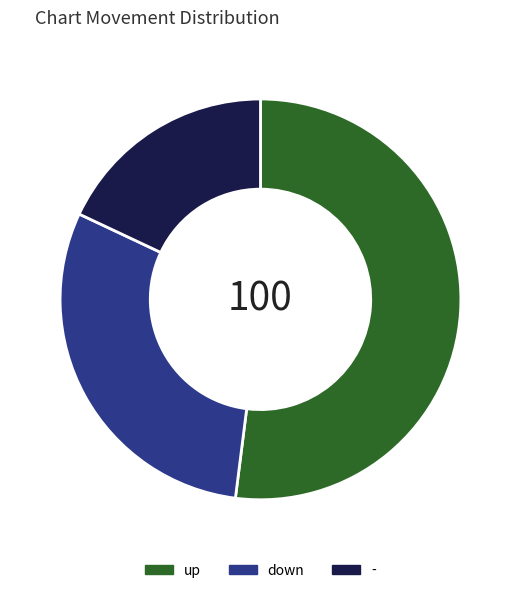

Approximately how many times larger is the value at down compared to -?

1.7